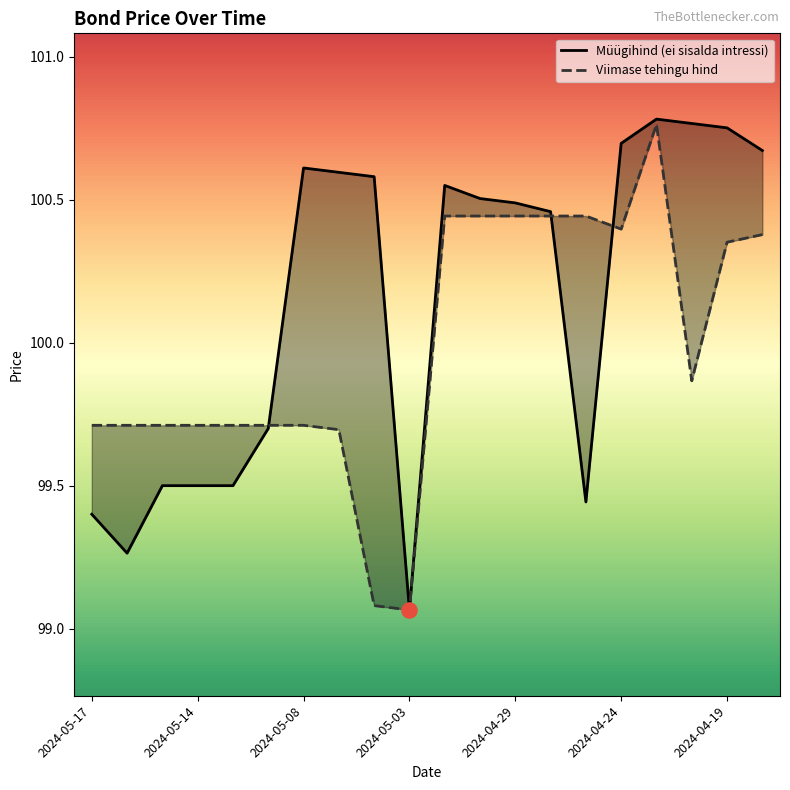

Which series has the largest total across all categories?

Müügihind (ei sisalda intressi)